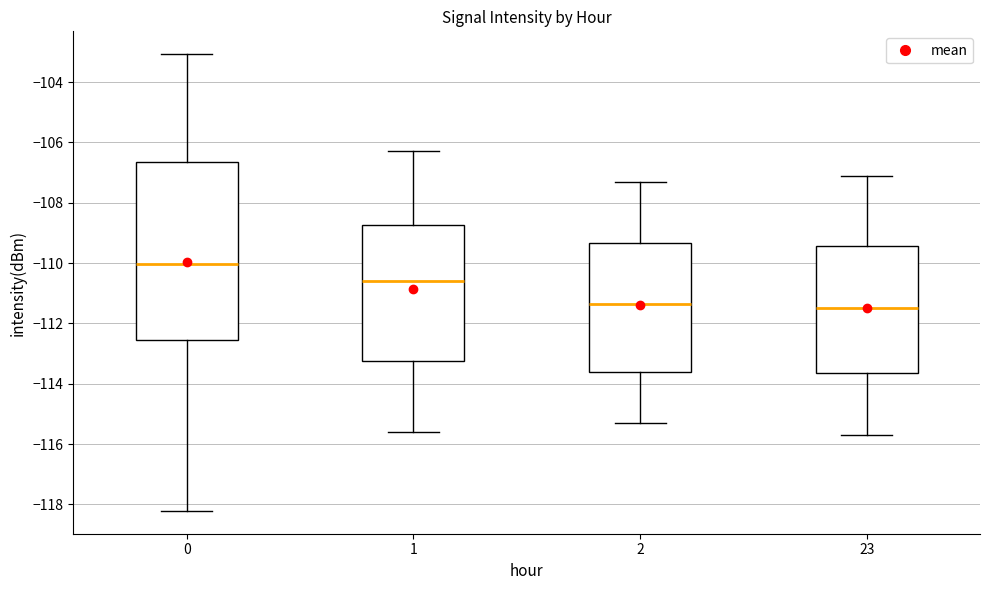

Which box is the tallest, from its lower edge to its upper edge?

0